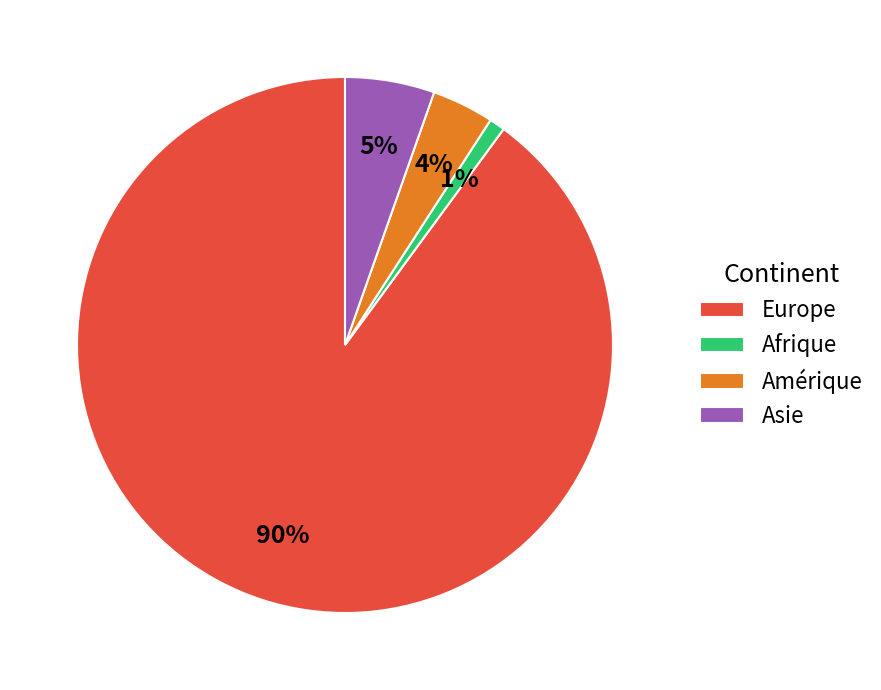

The Afrique slice represents 1% of the pie. True or false?

True